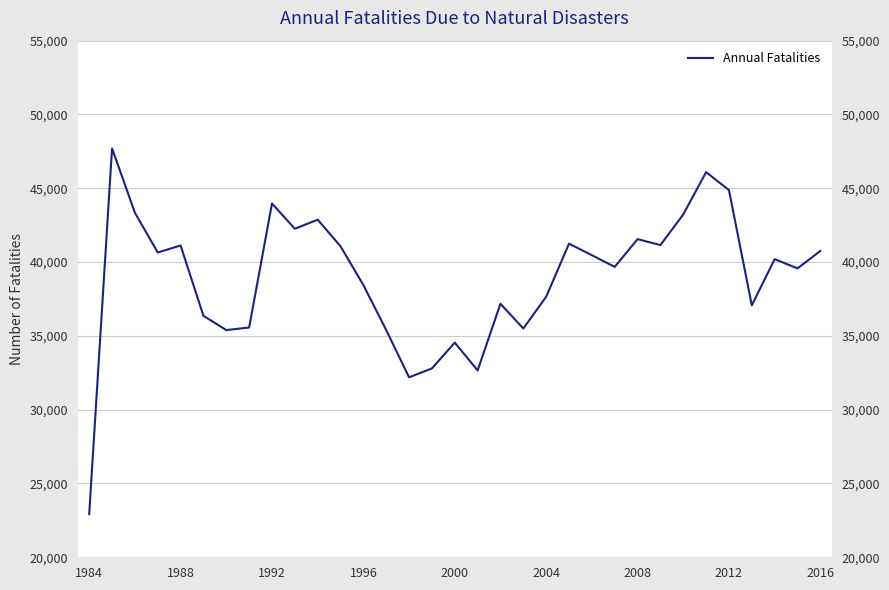

True or false: the data shows 66758 at 1992.

False